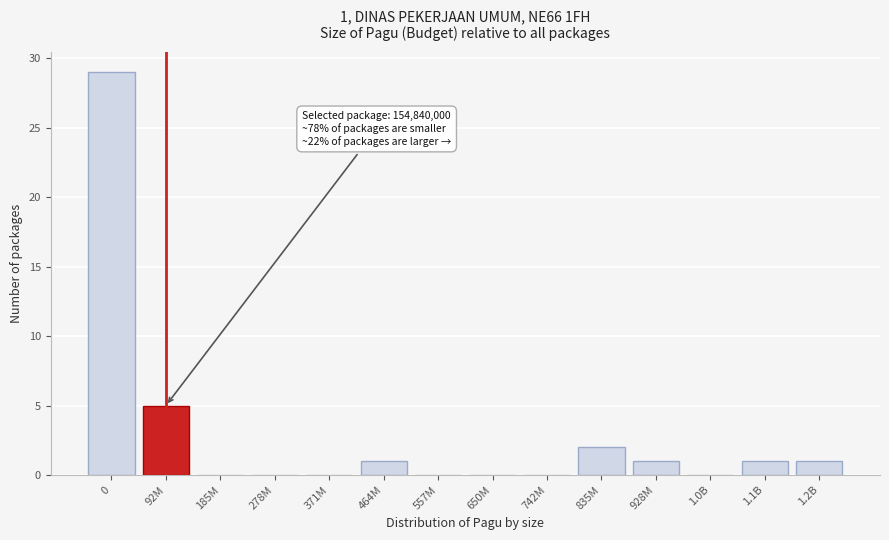

Reading left to right, what are all the values shown in this chart?

0=29	92M=5	185M=0	278M=0	371M=0	464M=1	557M=0	650M=0	742M=0	835M=2	928M=1	1.0B=0	1.1B=1	1.2B=1